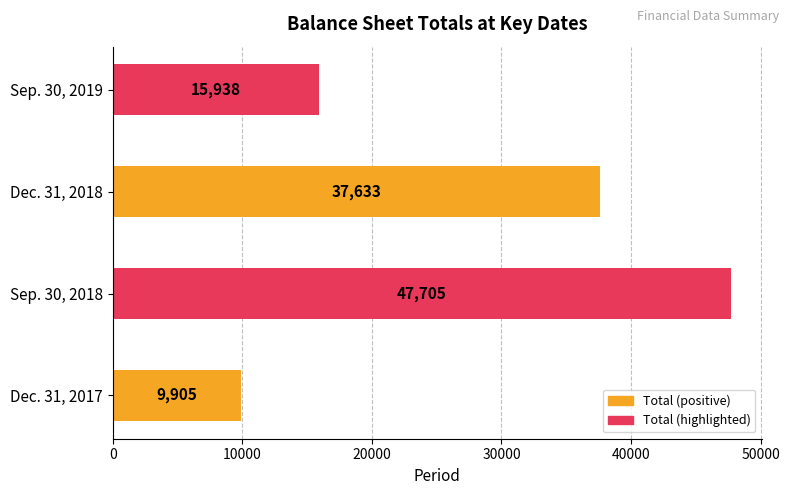

What is the sum of all values?

111181